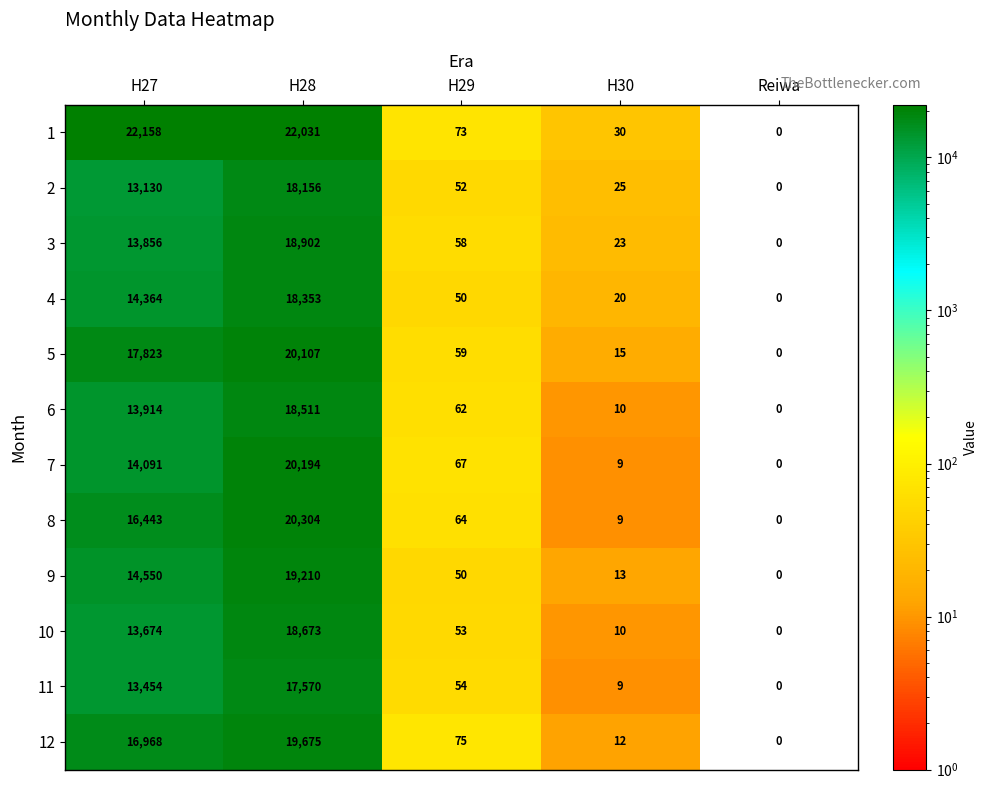

What is the difference between the second highest and minimum values in the 10 series?

13674